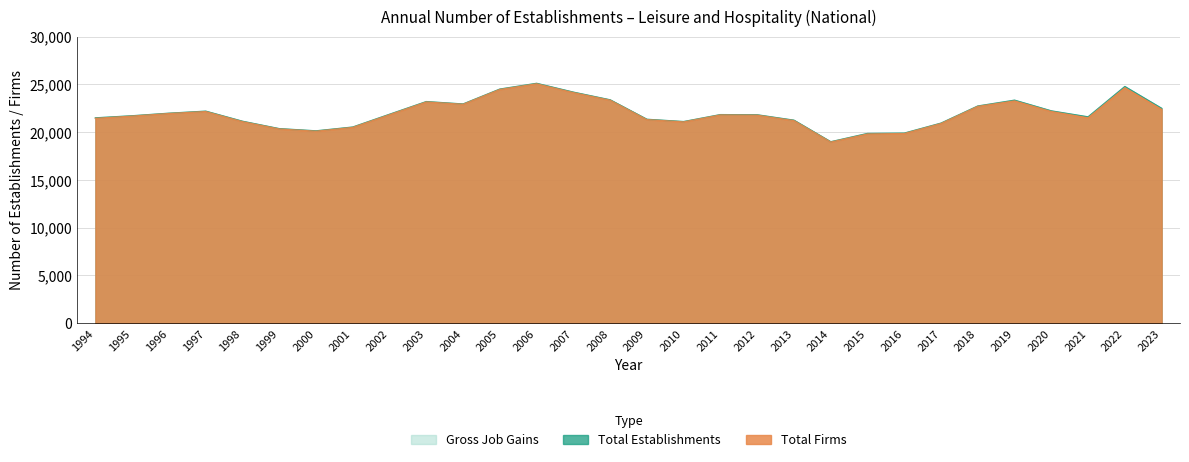

Which category has the lowest value across all series?

2014